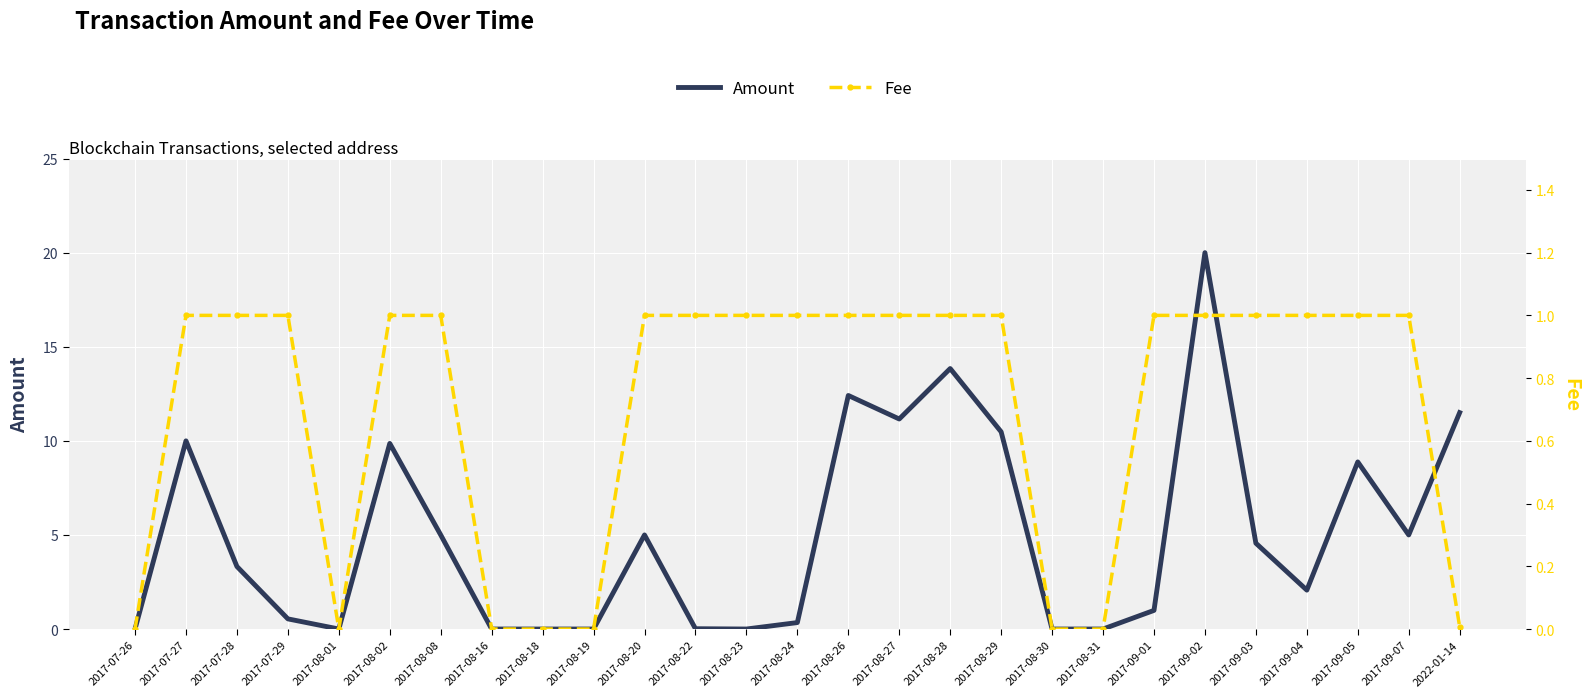

What is the value of the Amount point at the 18th from the left?

10.5